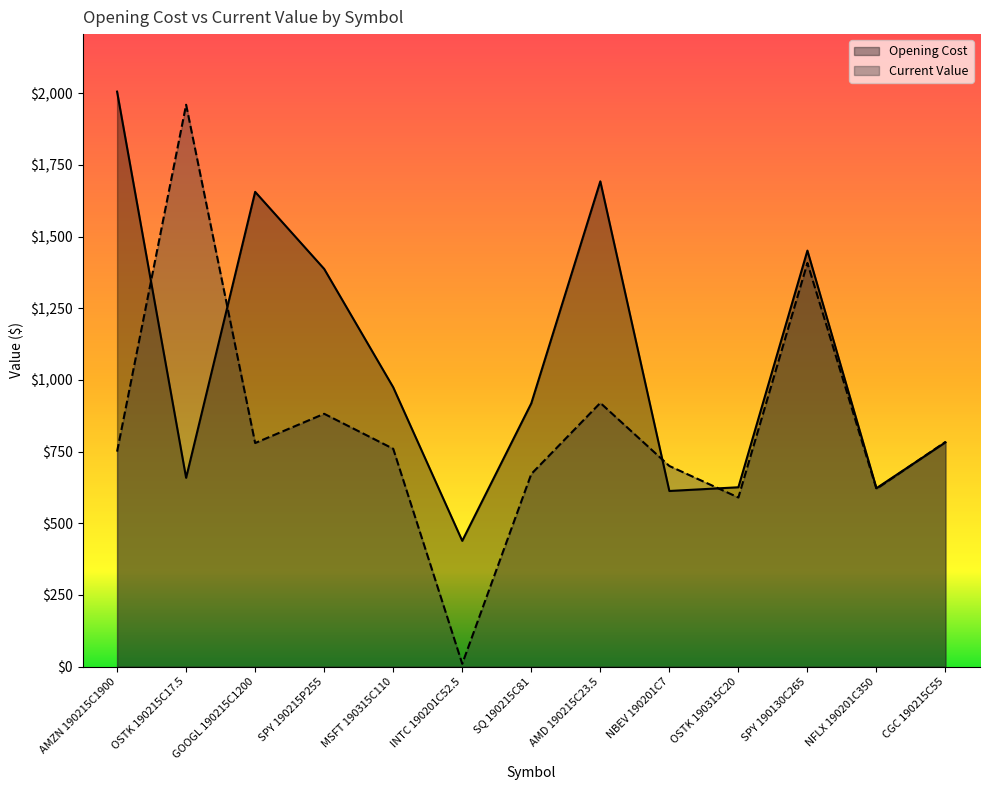

What is the lowest value of the Opening Cost series?

438.9